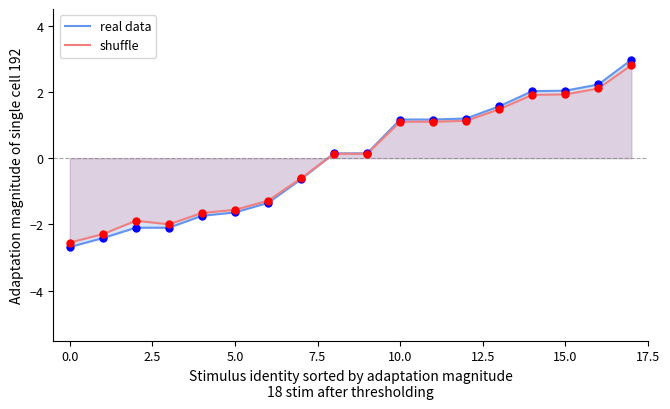

At how many categories does at least one series exceed 0?

10